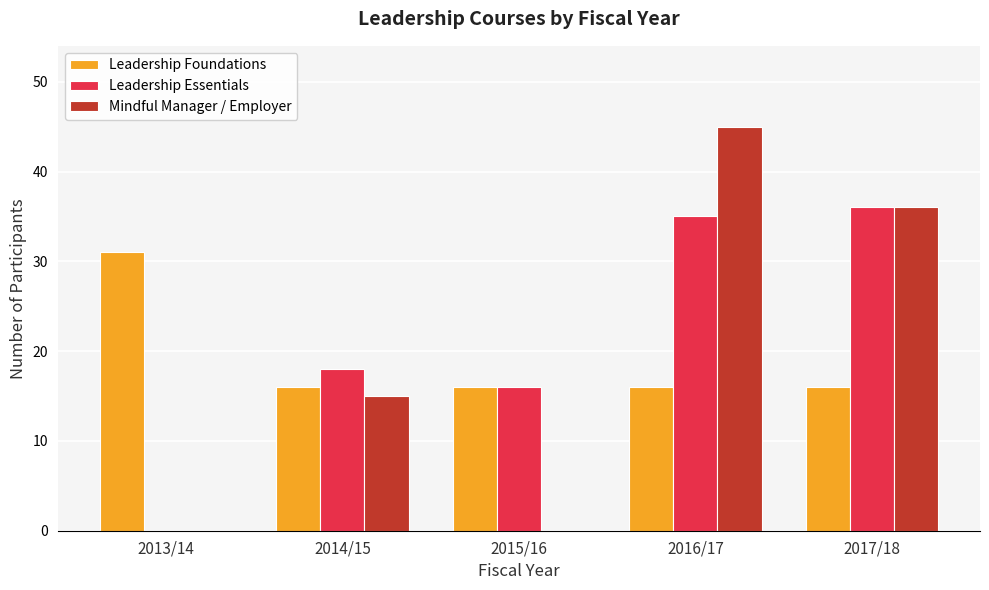

Which label corresponds to the largest value in the chart?

2016/17